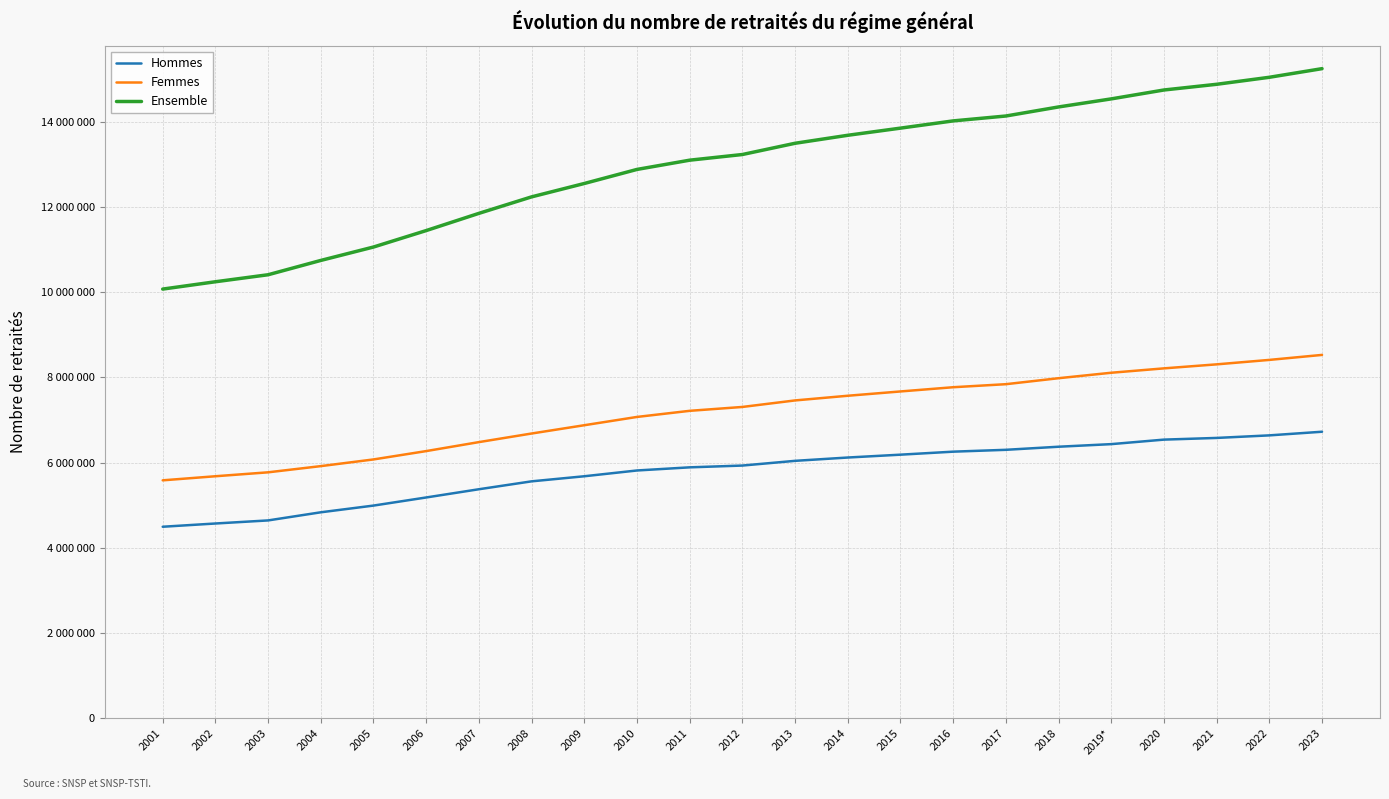

True or false: Ensemble and Femmes intersect in this chart.

False